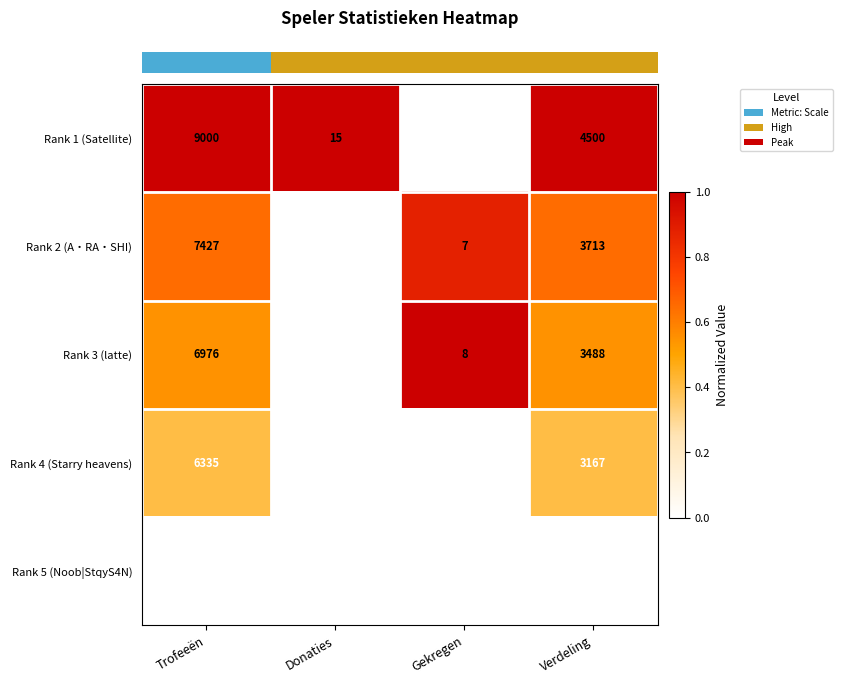

At which category does the chart reach its peak across all series?

Trofeeën